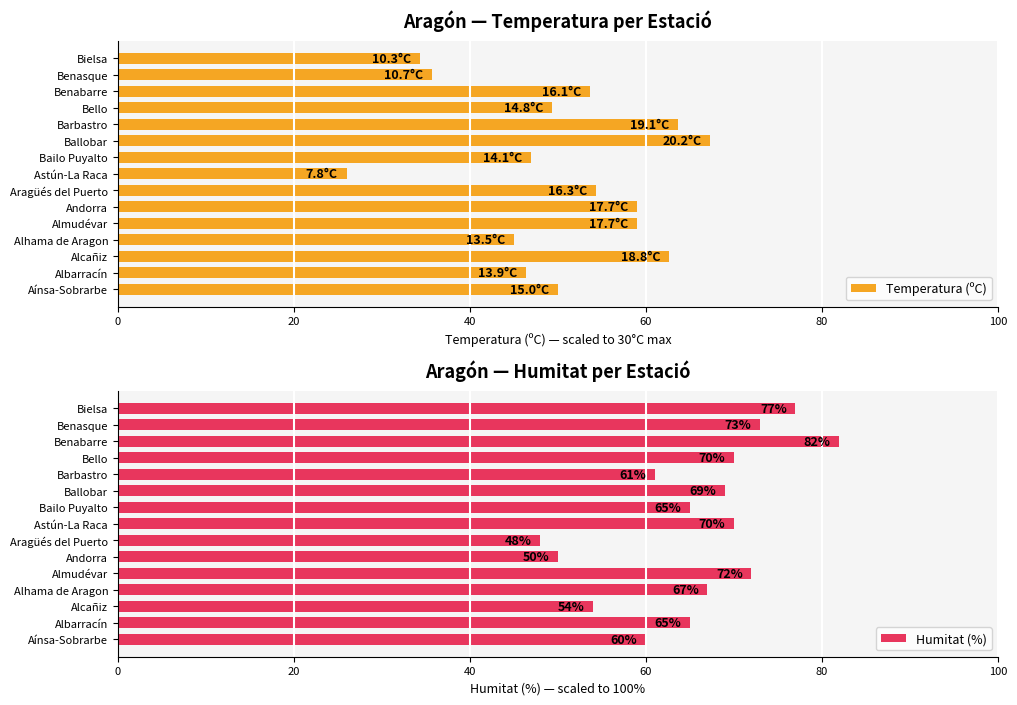

How many bars are there in total?

30